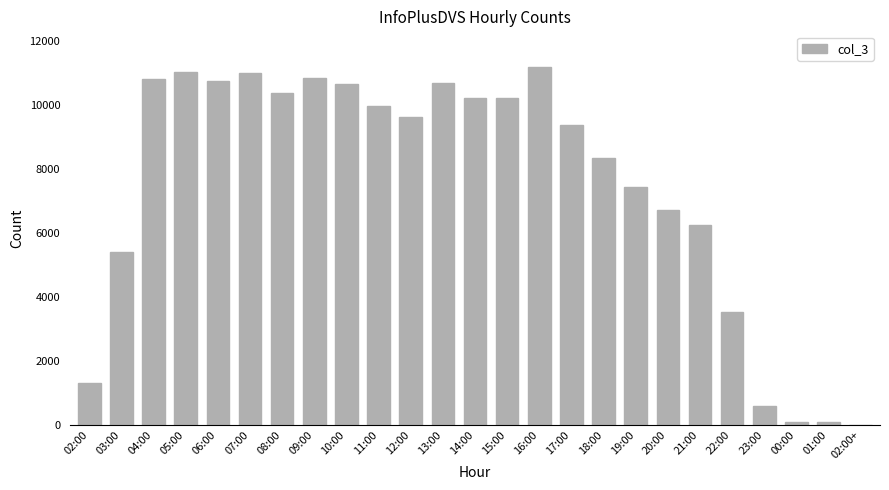

What is the greatest value displayed?

11182